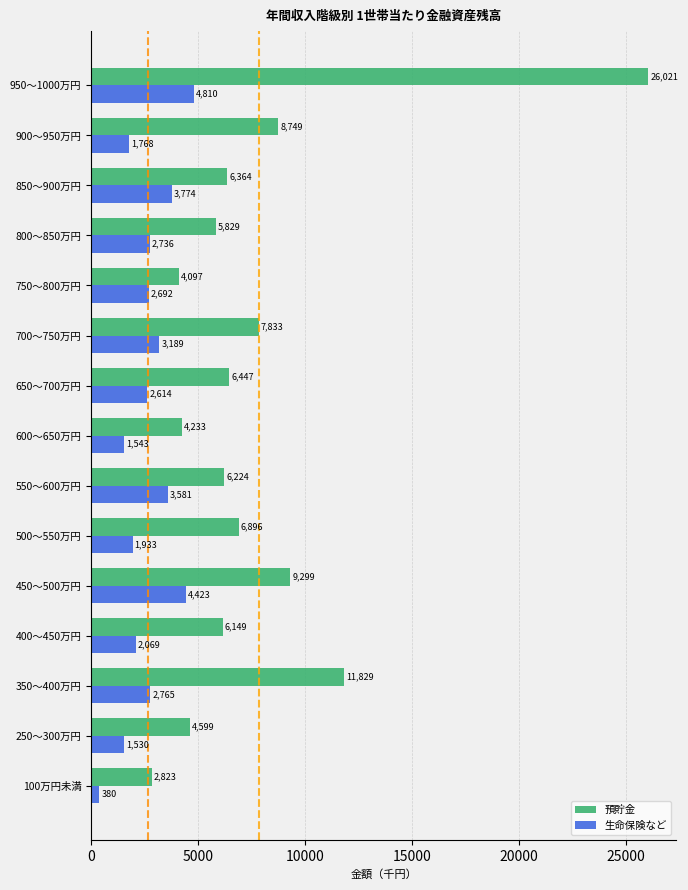

What is the average value of the 生命保険など series?

2654